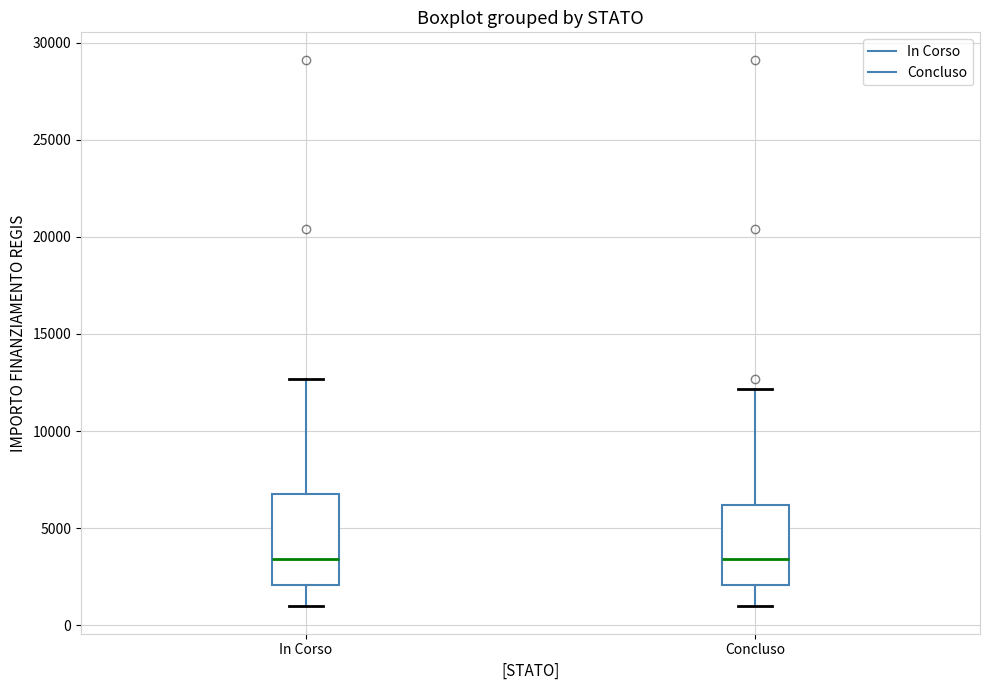

Which box is the tallest, from its lower edge to its upper edge?

In Corso